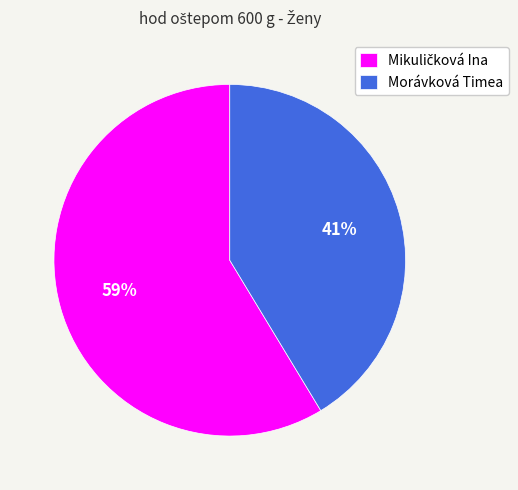

What percentage is the Morávková Timea slice, to the nearest percent?

41%